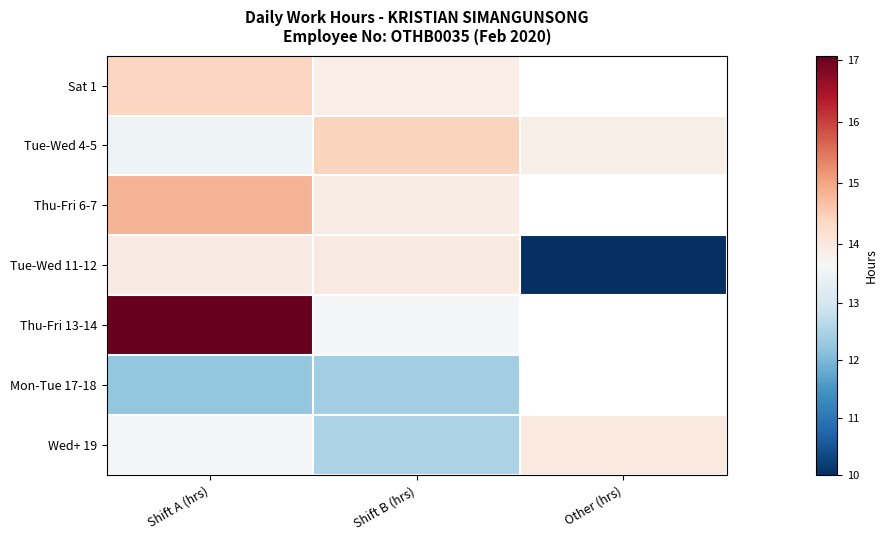

The value of Tue-Wed 11-12 at Other (hrs) is 14.4. True or false?

False